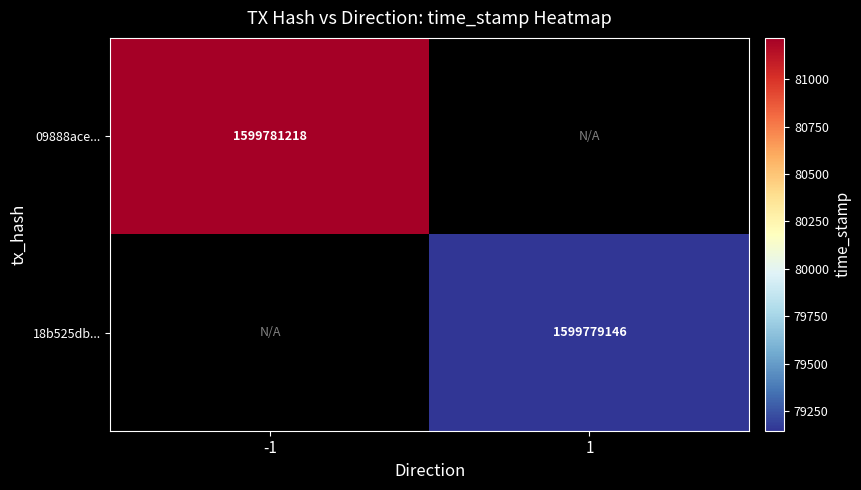

How many categories are shown in the chart?

2